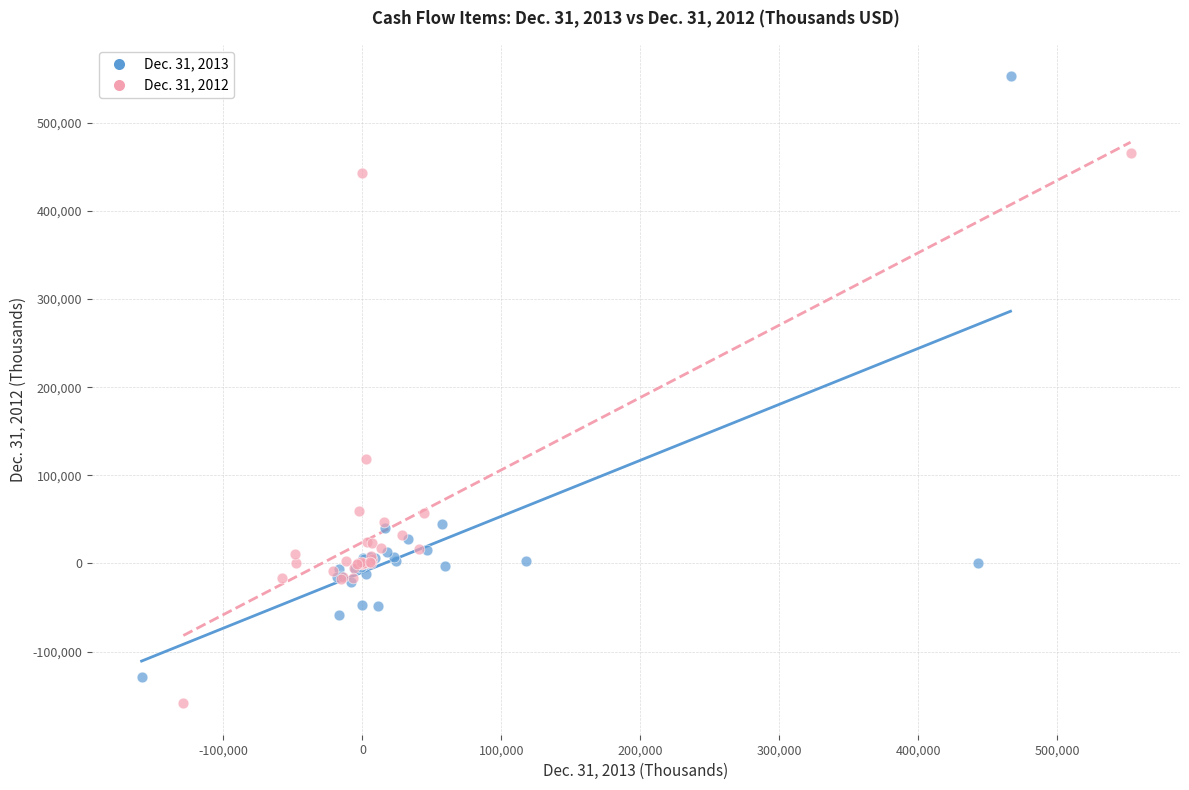

Which series reaches the maximum Y coordinate?

Dec. 31, 2013